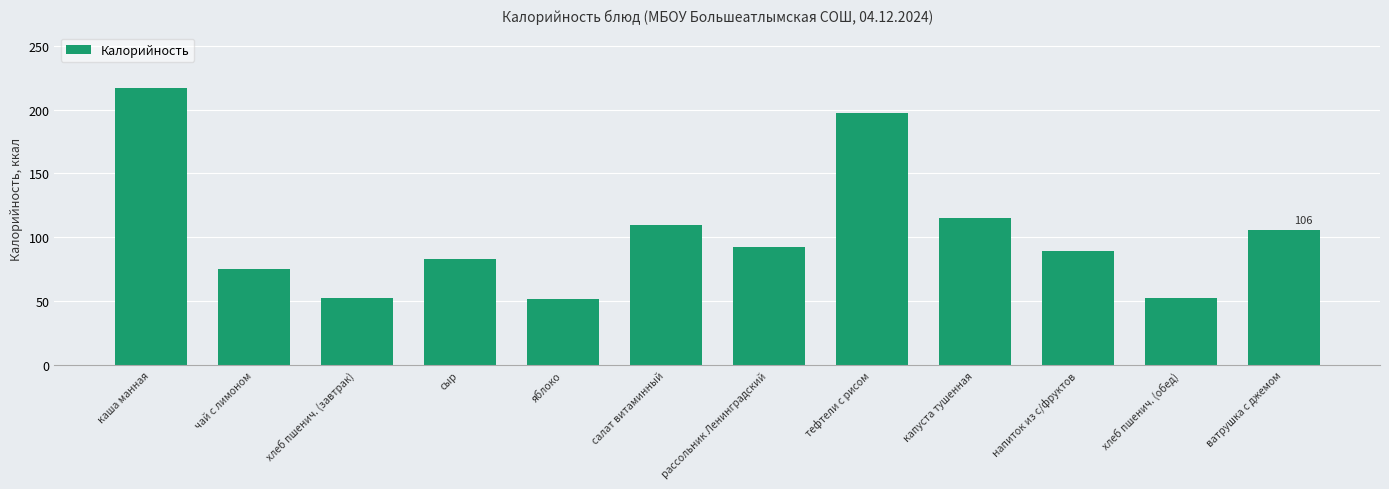

Between яблоко and рассольник Ленинградский, which is larger?

рассольник Ленинградский